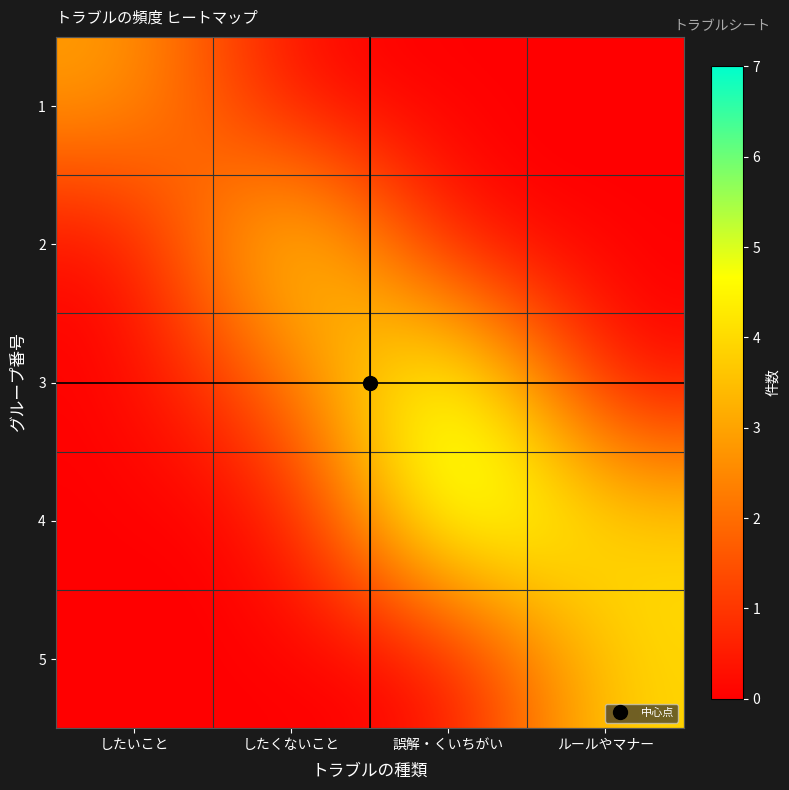

At which category is the sum across all series the highest?

誤解・くいちがい